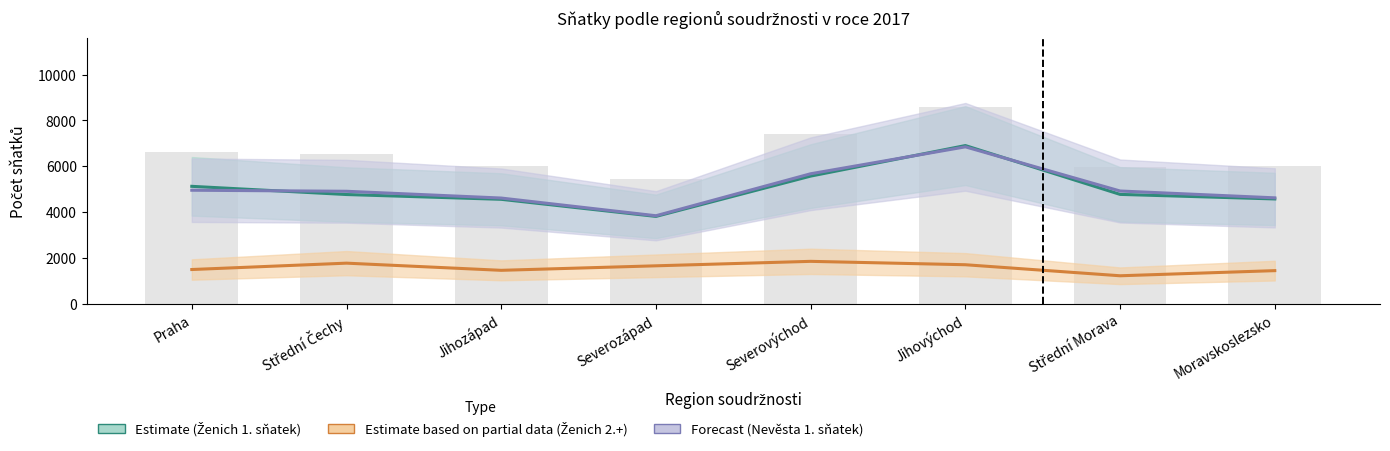

Reading left to right, list all the values displayed in this chart.

Ženich 1. sňatek: Praha=5119	Střední Čechy=4761	Jihozápad=4552	Severozápad=3805	Severovýchod=5566	Jihovýchod=6900	Střední Morava=4767	Moravskoslezsko=4568
Ženich 2.+ sňatek: Praha=1485	Střední Čechy=1763	Jihozápad=1450	Severozápad=1647	Severovýchod=1842	Jihovýchod=1694	Střední Morava=1212	Moravskoslezsko=1436
Nevěsta 1. sňatek: Praha=4949	Střední Čechy=4903	Jihozápad=4607	Severozápad=3834	Severovýchod=5668	Jihovýchod=6844	Střední Morava=4915	Moravskoslezsko=4616